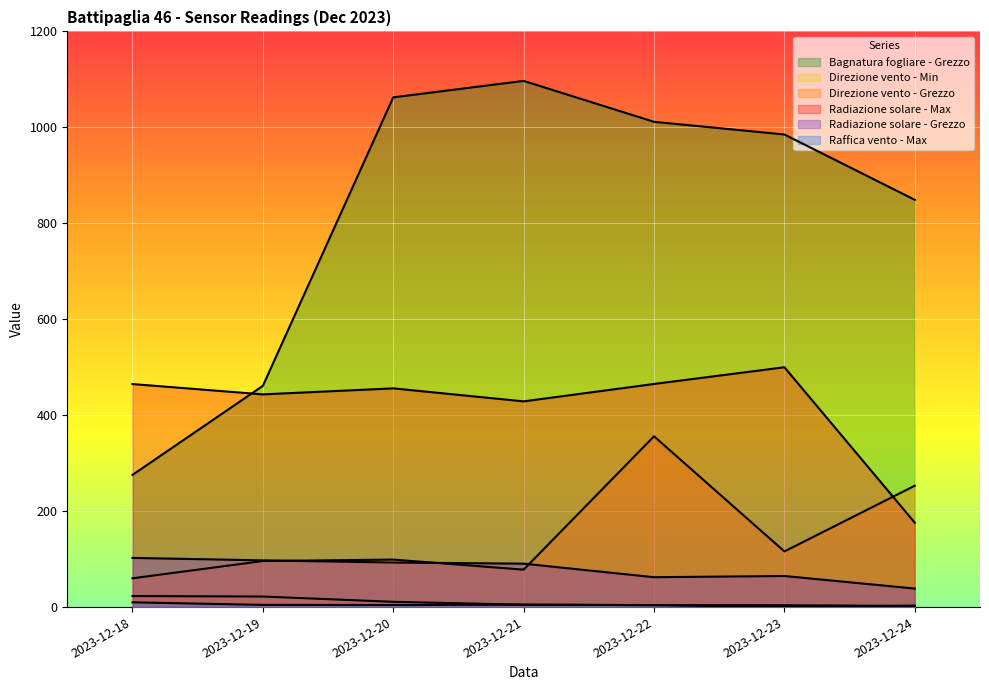

List the series in order of their peak value, highest first.

Bagnatura fogliare - Grezzo, Radiazione solare - Max, Direzione vento - Grezzo, Radiazione solare - Grezzo, Direzione vento - Min, Raffica vento - Max